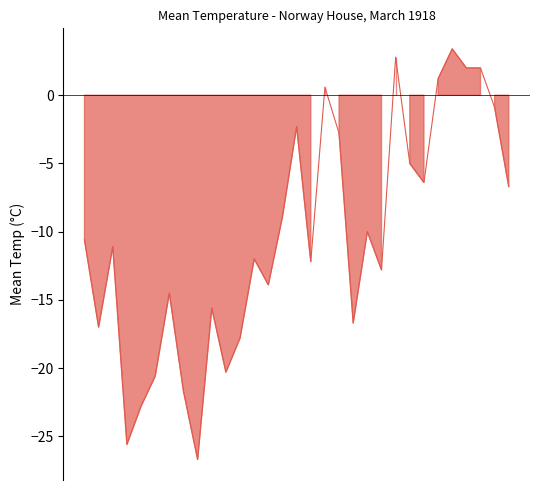

What is the maximum value shown in the chart?

3.4